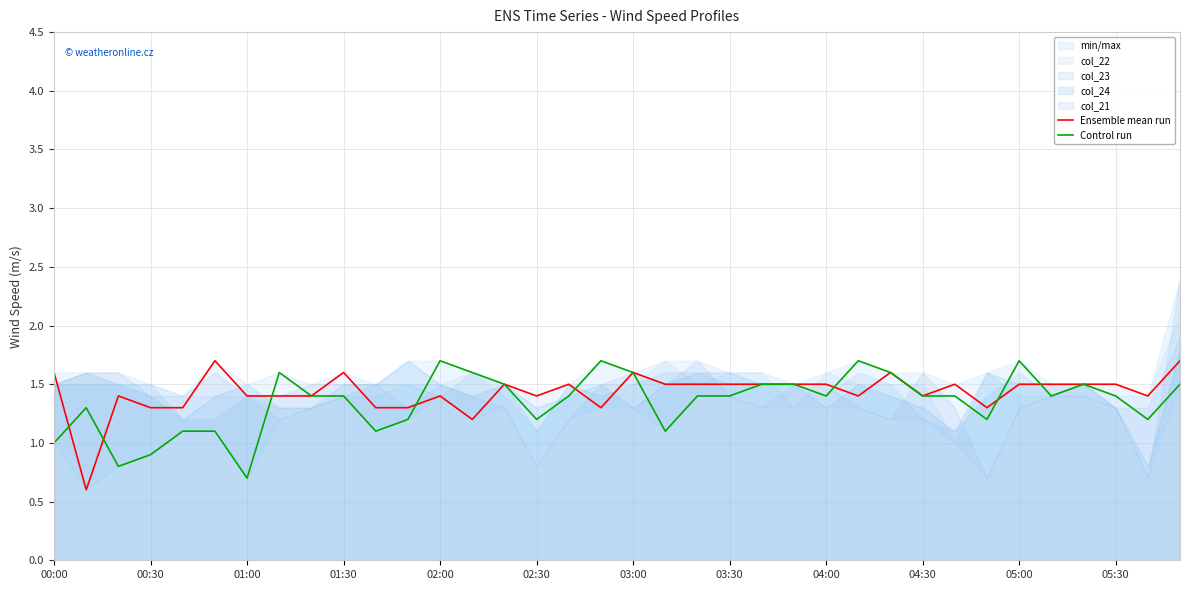

The Ensemble mean run series shows 1.4 at 01:00. True or false?

True